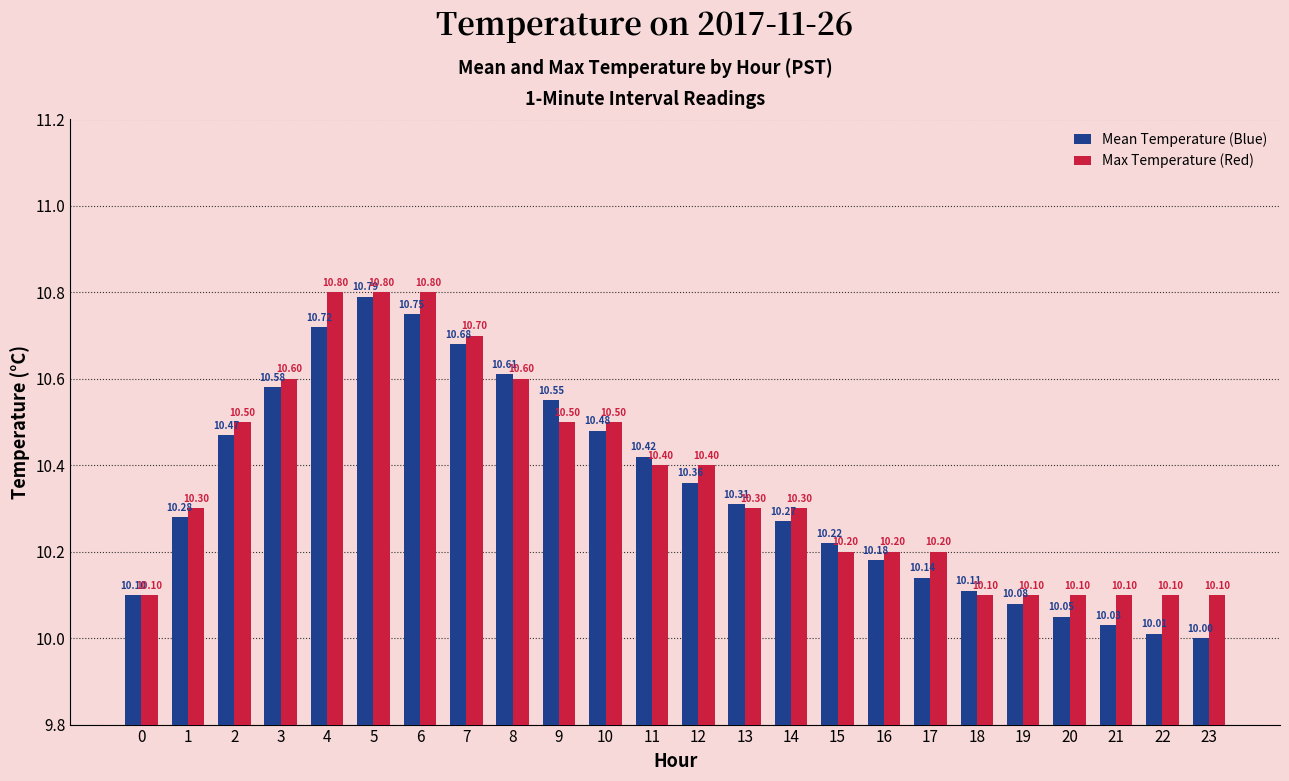

What is the value of the Max Temperature (Red) bar at the 4th from the left?

10.6